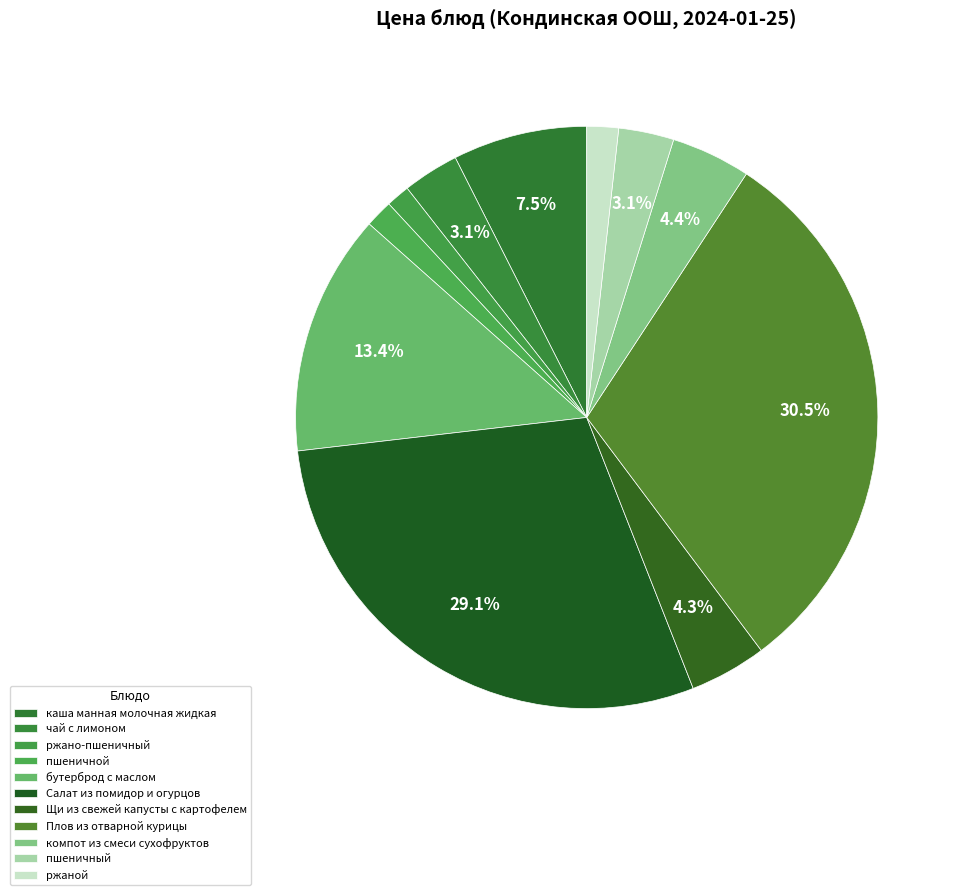

To the nearest percent, what is the difference between the ржаной and бутерброд с маслом slice percentages?

12%